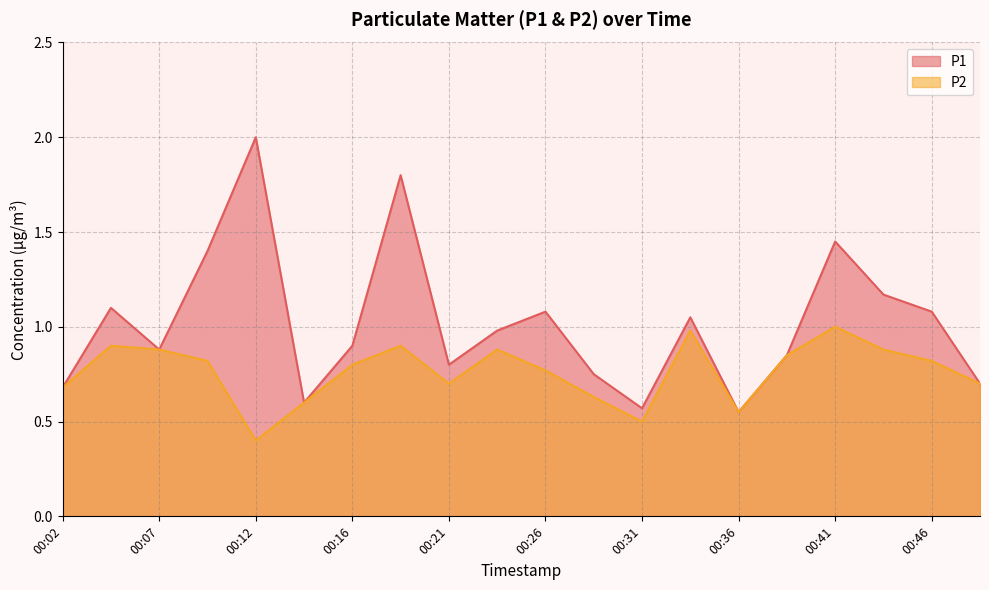

True or false: P2 and P1 intersect in this chart.

False